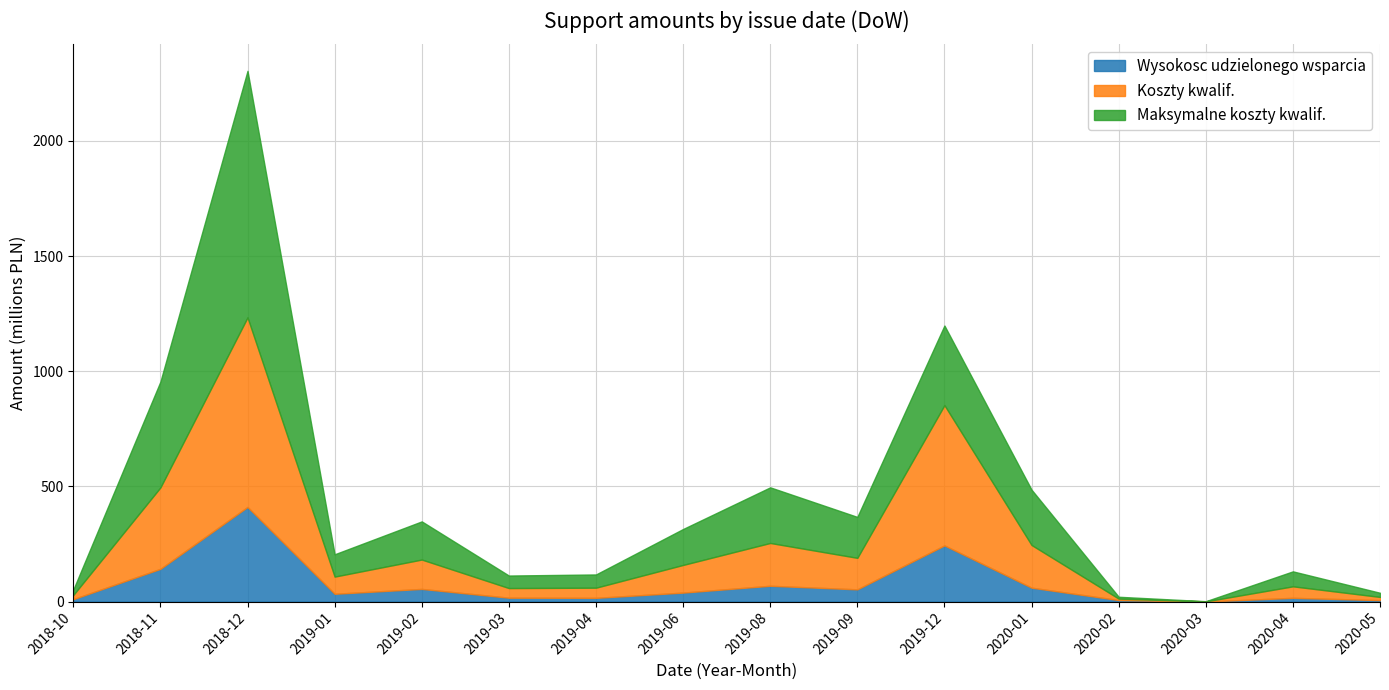

Which category has the highest value across all series?

2018-12